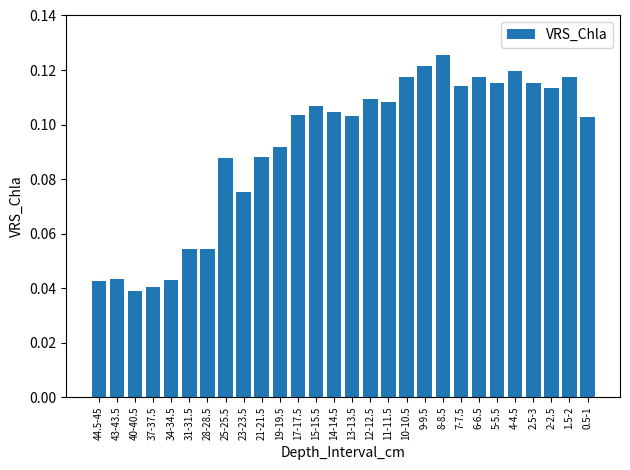

Count the values in the range 0 to 1.

28